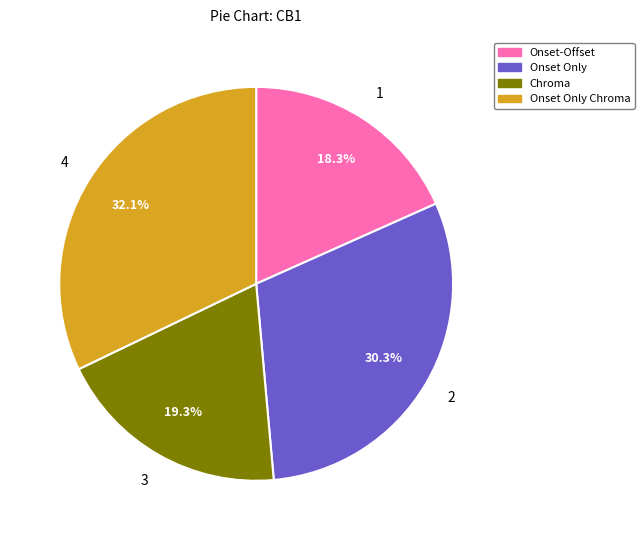

Count the number of slices in the pie.

4